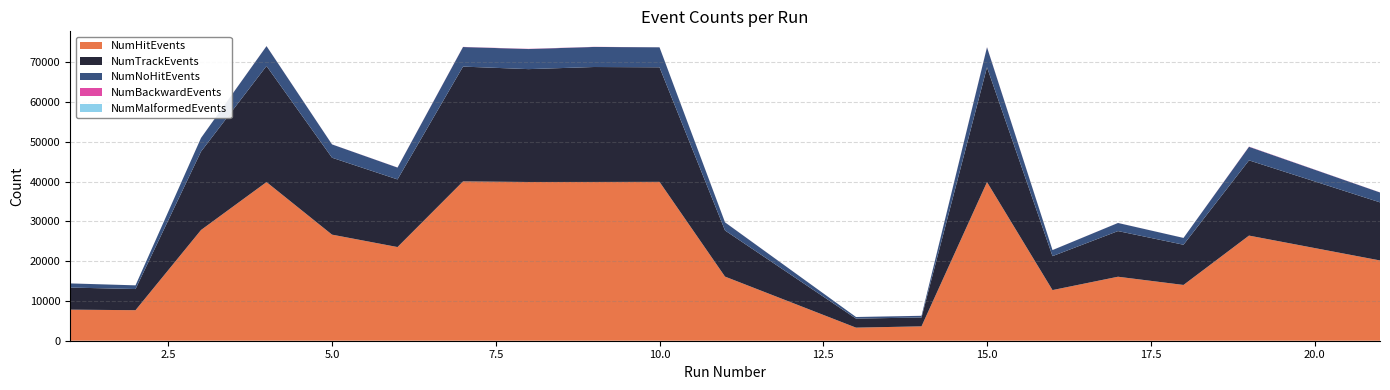

Reading left to right, extract all data points from this chart.

NumHitEvents: 1=7809	2=7676	3=27829	4=39874	5=26664	6=23544	7=40045	8=39900	9=39909	10=39932	11=16115	13=3289	14=3613	15=39877	16=12728	17=16085	18=14017	19=26424	21=20175
NumTrackEvents: 1=5552	2=5317	3=19716	4=29174	5=19334	6=16998	7=28855	8=28365	9=28886	10=28792	11=11596	13=2271	14=2228	15=28855	16=8531	17=11472	18=10109	19=18913	21=14602
NumNoHitEvents: 1=1046	2=926	3=3421	4=4997	5=3346	6=2979	7=4919	8=5047	9=5044	10=5024	11=2042	13=402	14=419	15=5030	16=1525	17=2040	18=1712	19=3407	21=2484
NumBackwardEvents: 1=2	2=2	3=6	4=15	5=12	6=20	7=37	8=51	9=31	10=8	11=10	13=1	14=12	15=37	16=7	17=8	18=5	19=49	21=20
NumMalformedEvents: 1=0	2=0	3=0	4=0	5=0	6=0	7=0	8=0	9=0	10=0	11=0	13=0	14=0	15=0	16=0	17=0	18=0	19=0	21=0